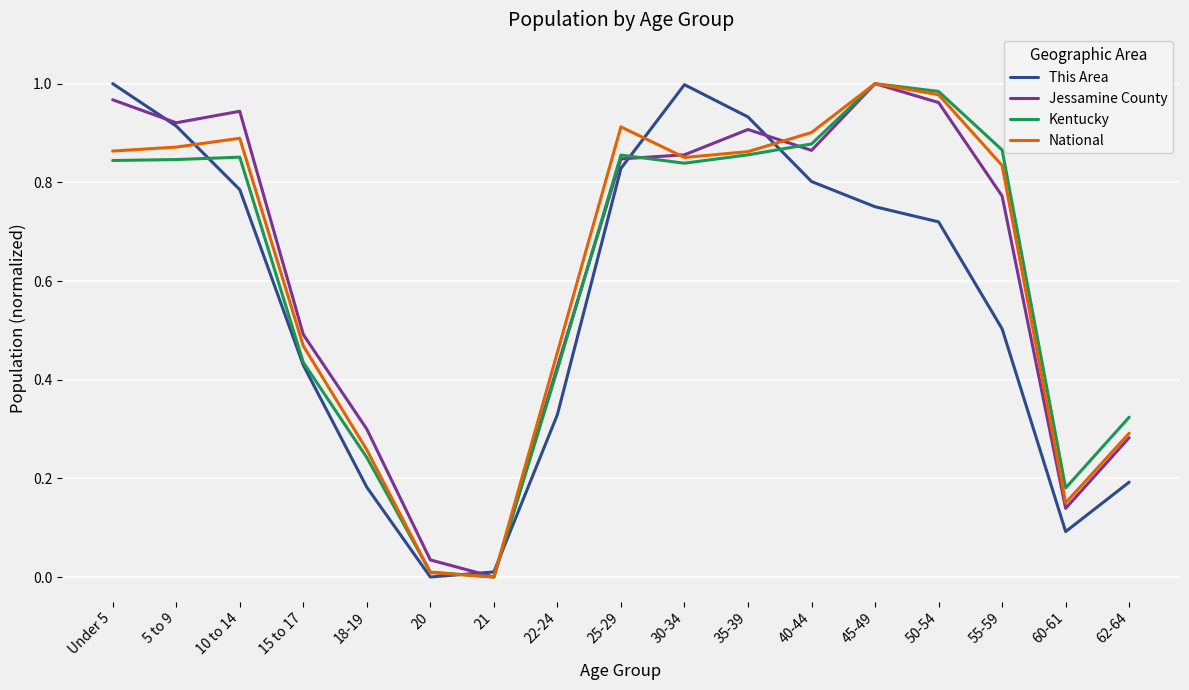

Where is the first local maximum for Jessamine County?

10 to 14